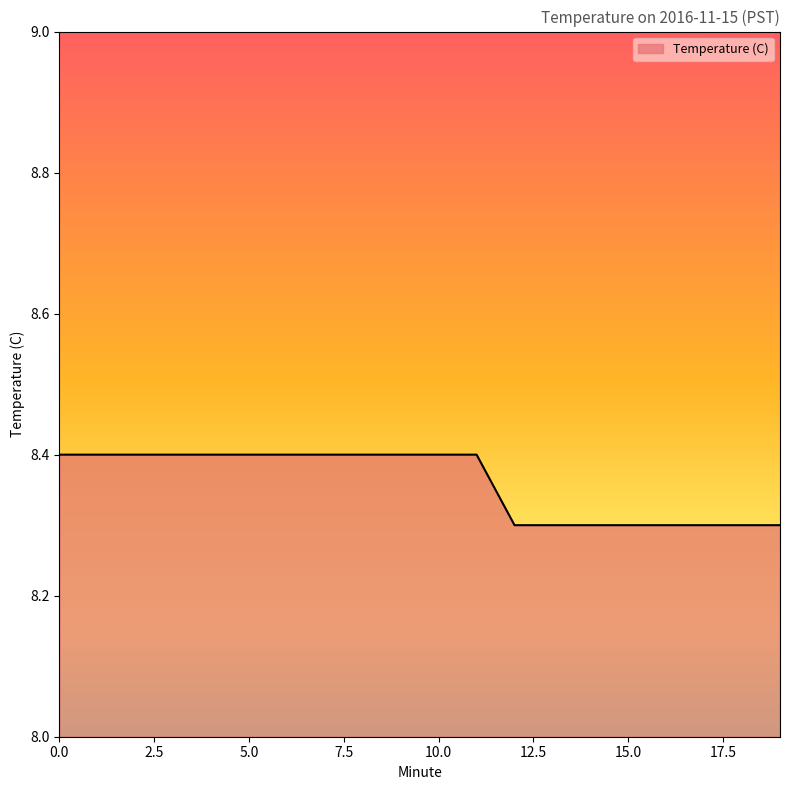

How many lines are shown in the chart?

1